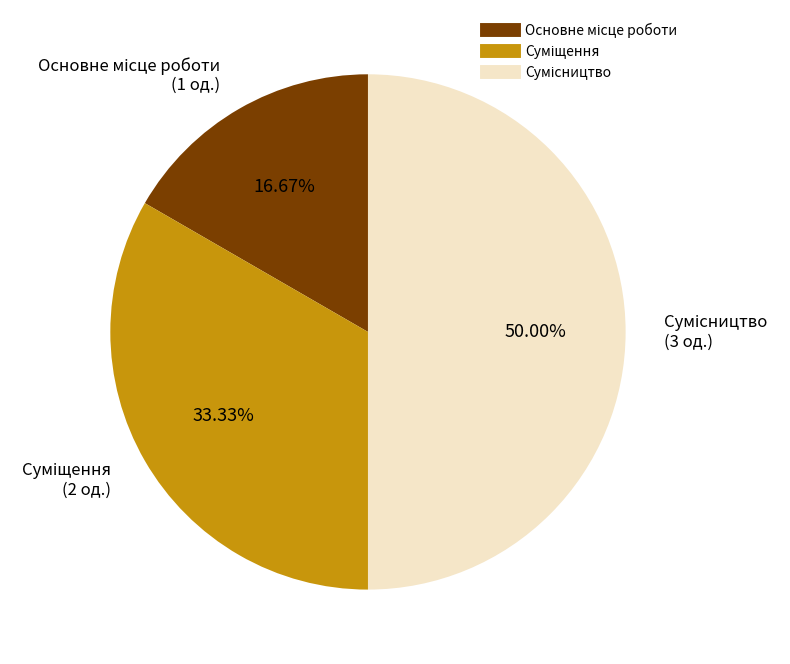

How many segments does this pie chart have?

3